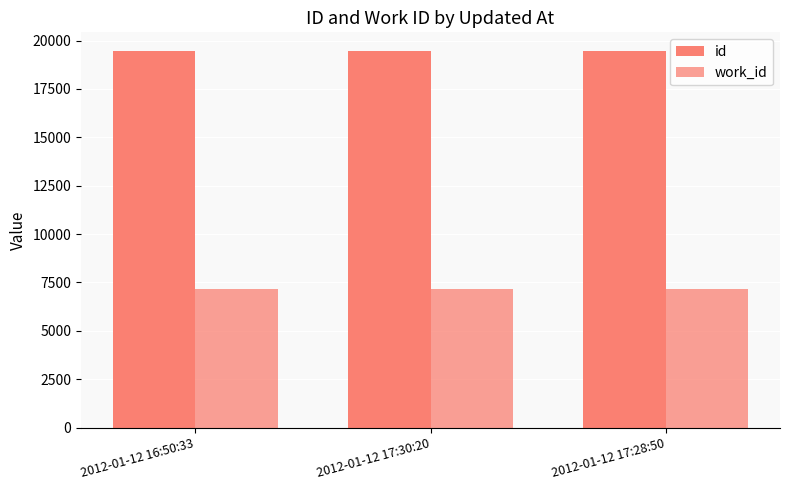

What is the difference between the id values at 2012-01-12 17:30:20 and 2012-01-12 16:50:33?

1